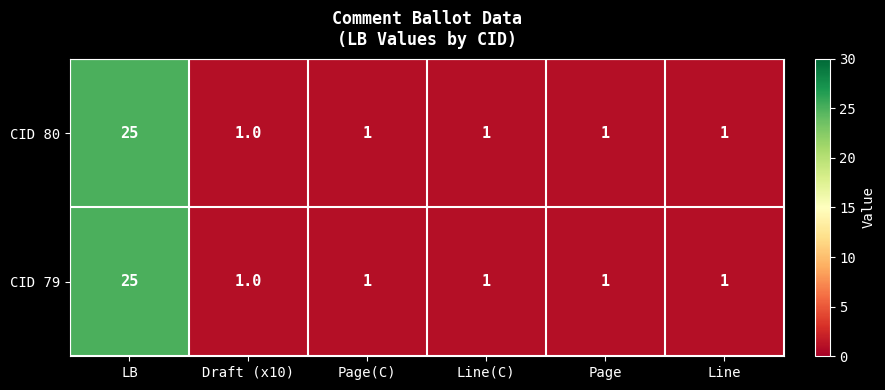

Which label corresponds to the largest value in the chart?

LB